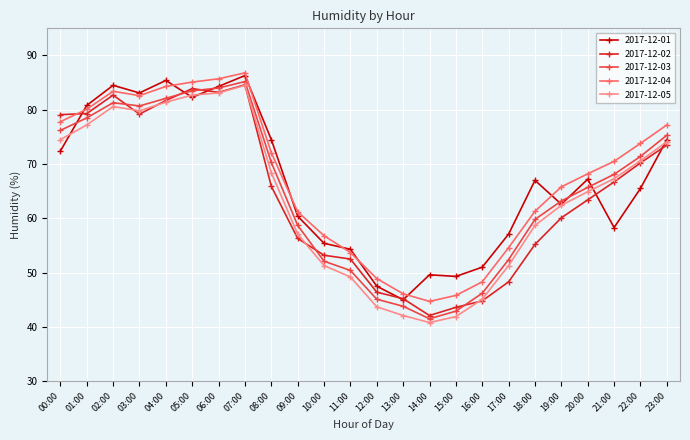

Which label corresponds to the smallest value in the chart?

14:00